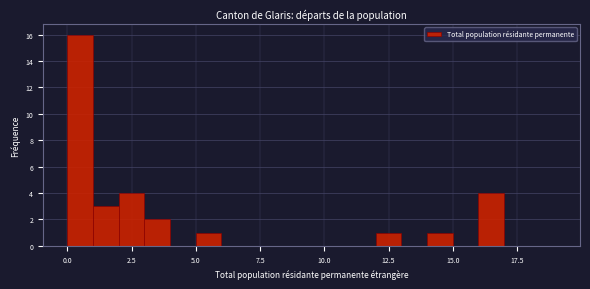

Around what value on the x-axis is the tallest bar? Give the approximate position of its centre, as read against the axis.

0.5